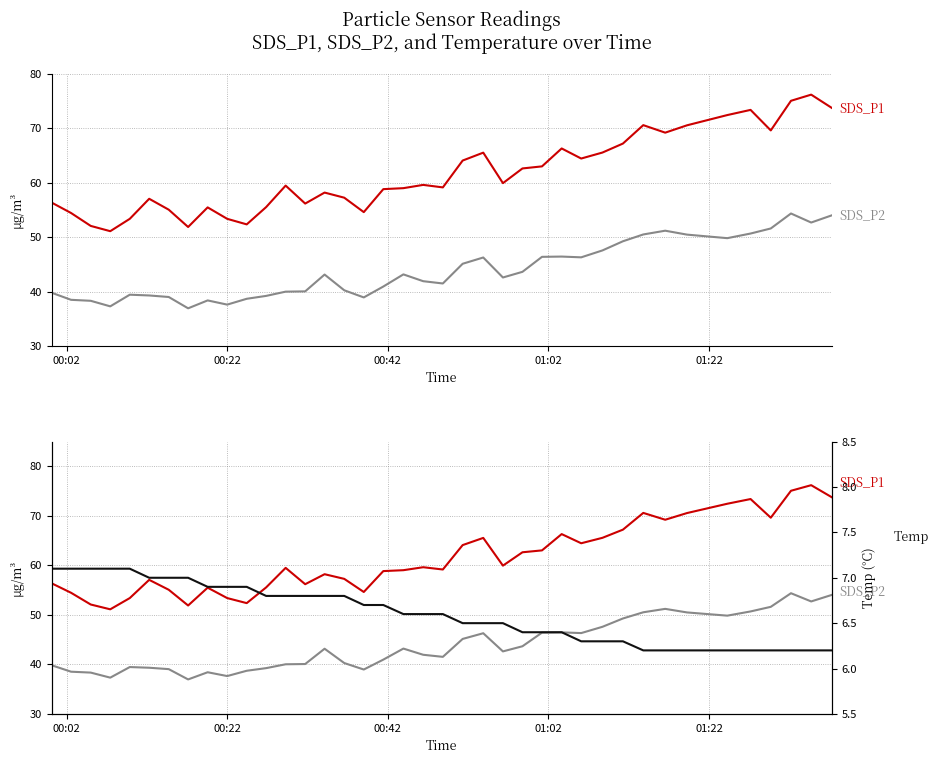

Does the chart display data point markers on the line(s)?

No